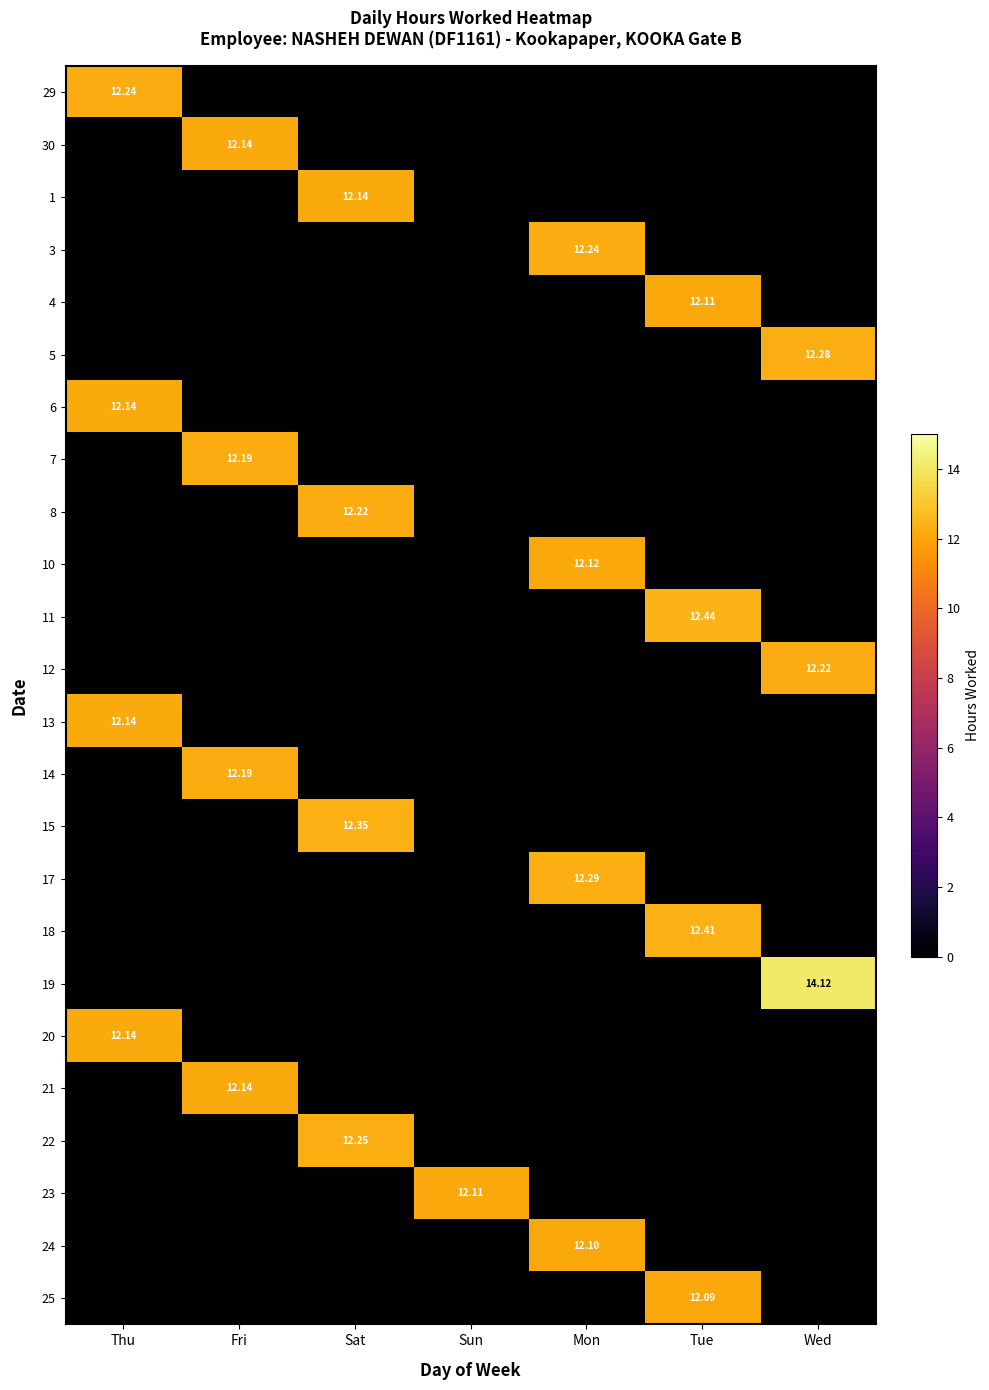

What is the total value across all series at Wed?

38.6